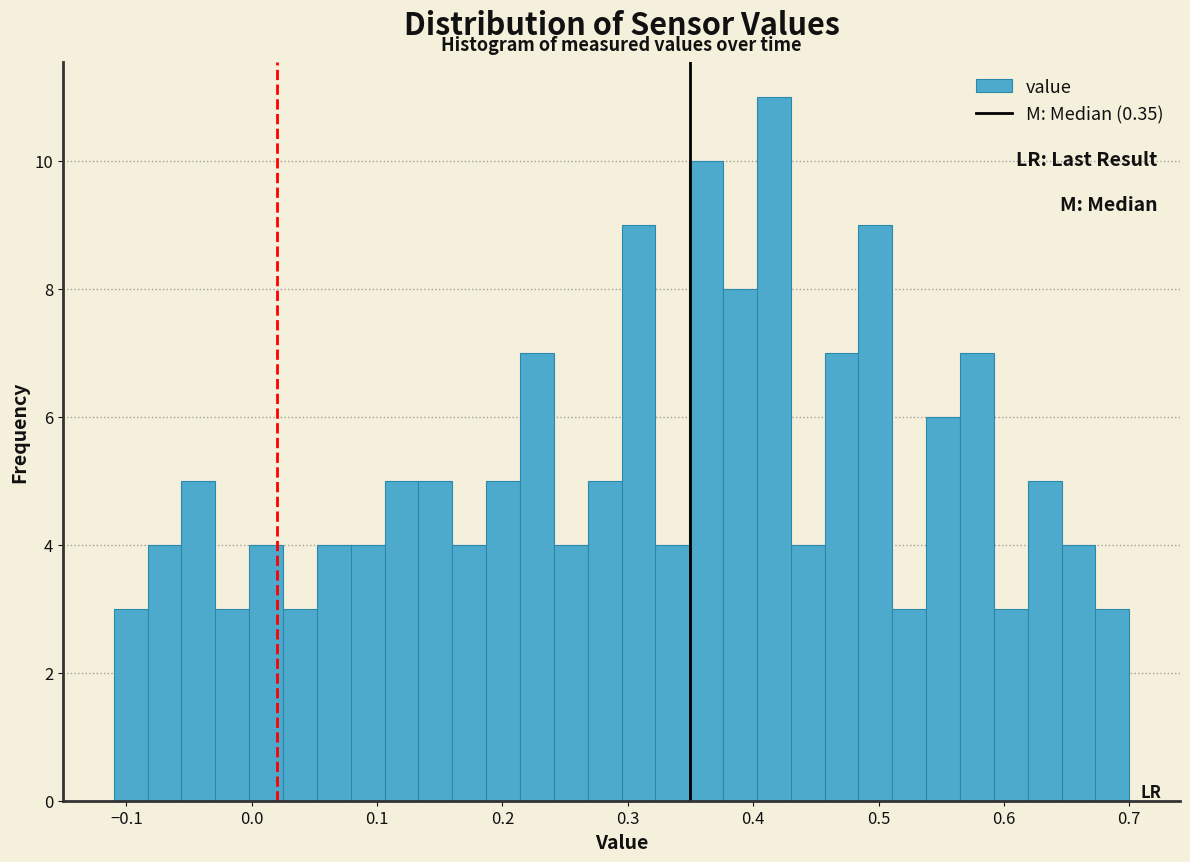

Read against the x-axis, roughly where is the centre of the tallest bar?

0.42